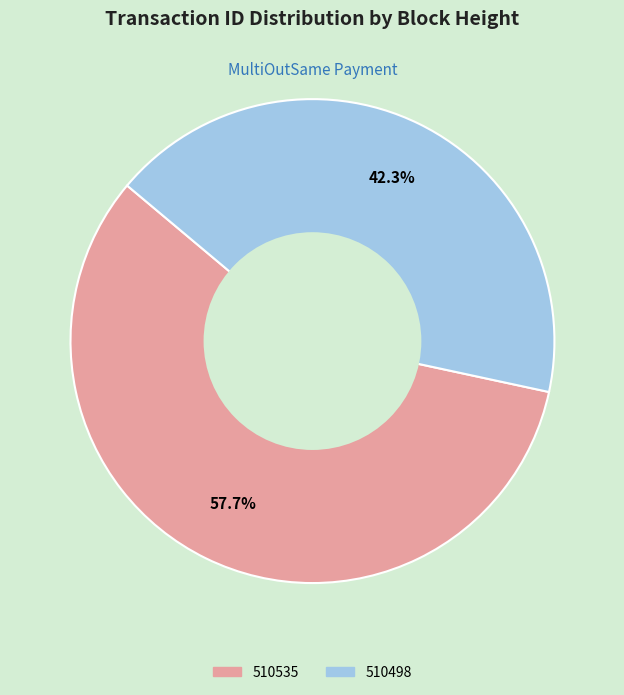

To the nearest percent, what portion does 510498 represent?

42%